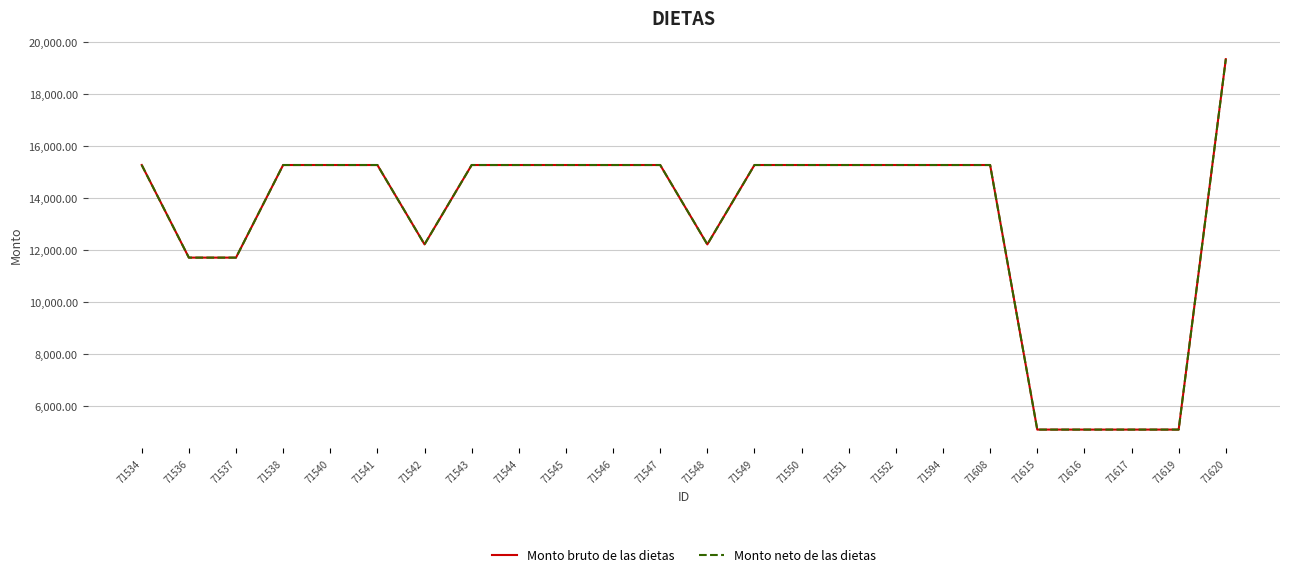

Is this an area chart (filled region under the line)?

No